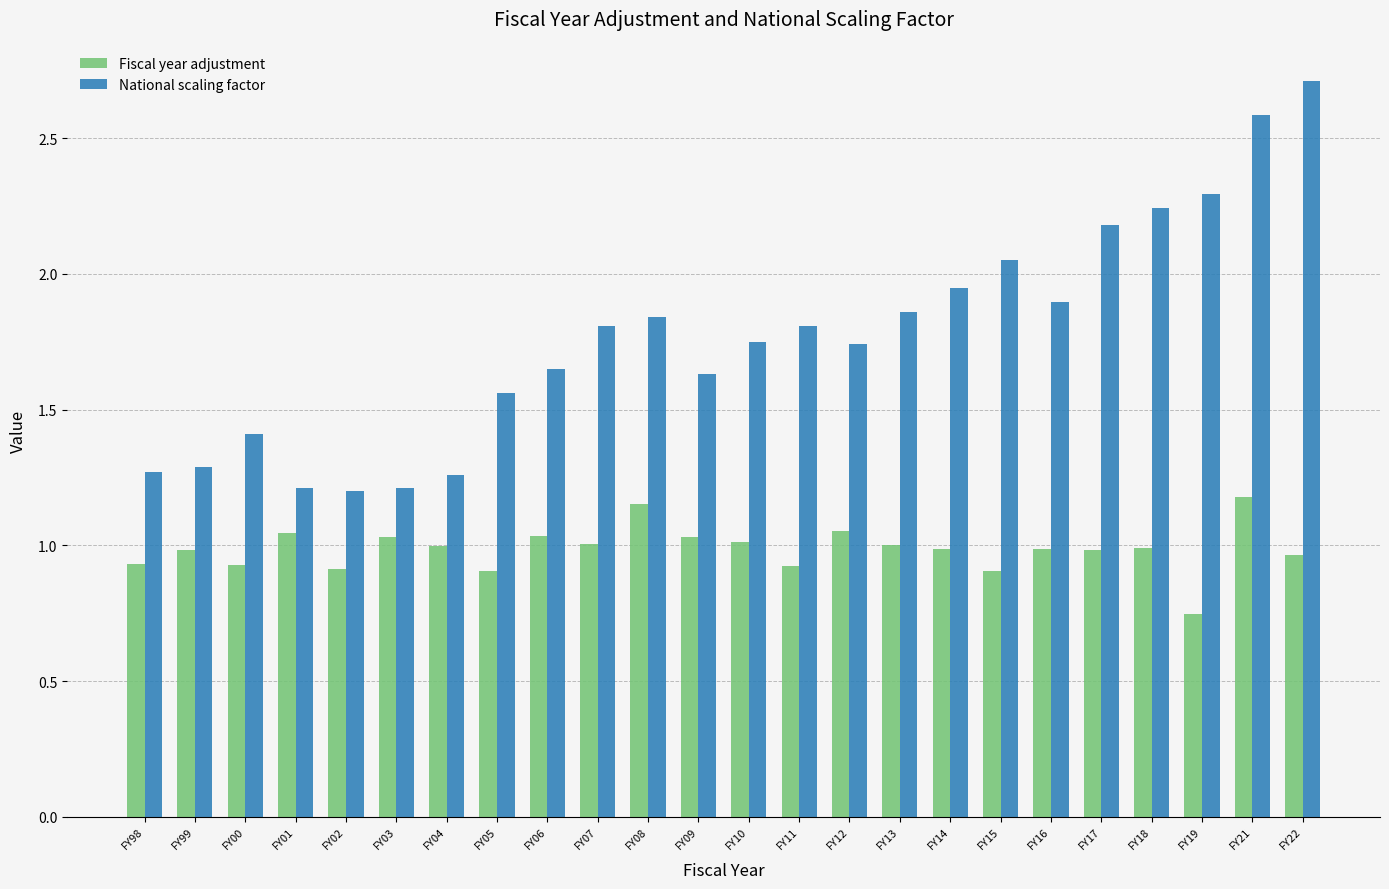

At which label does National scaling factor reach its peak?

FY22